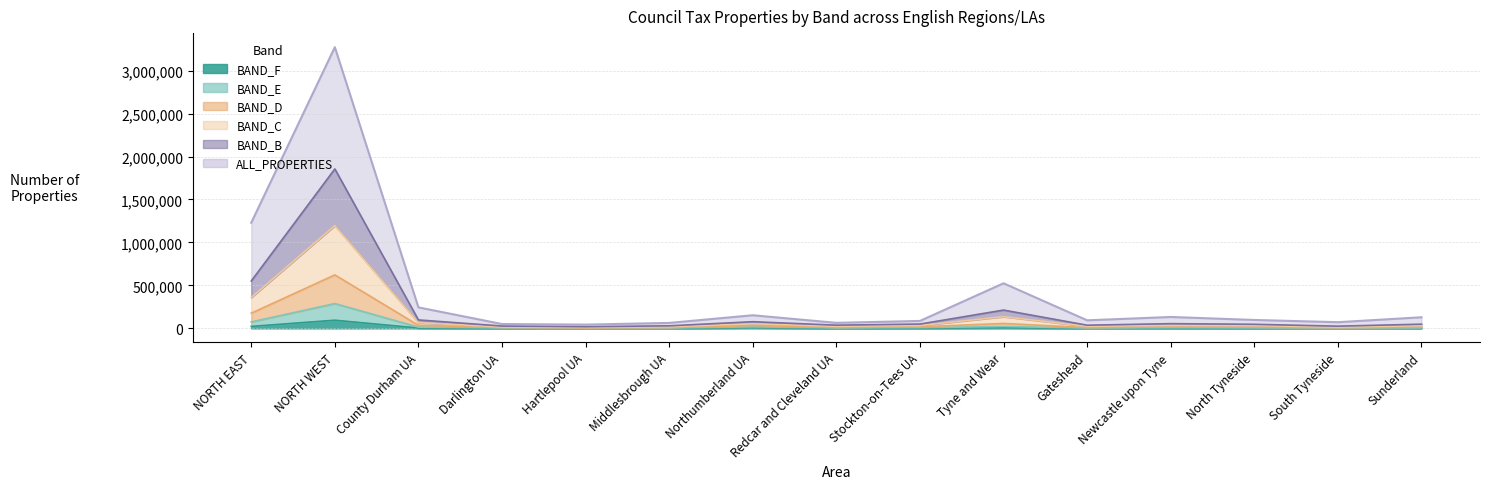

True or false: BAND_C has more than 2 interior local peaks.

True